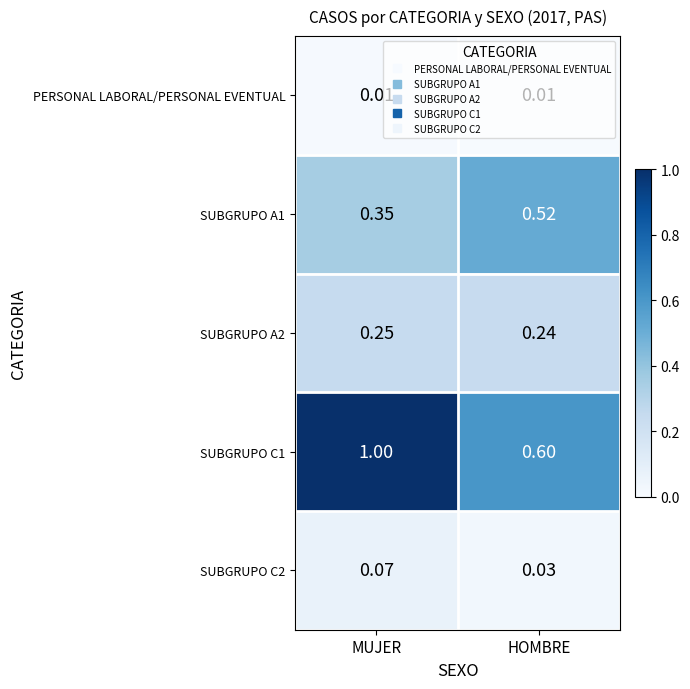

Is the value of SUBGRUPO C2 at MUJER greater than the value of SUBGRUPO C1 at MUJER?

No